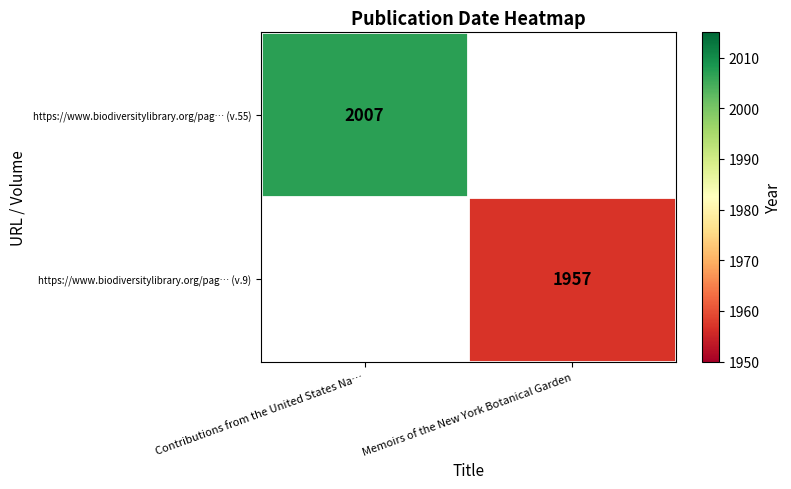

True or false: https://www.biodiversitylibrary.org/pag… (v.55) has a value of 1270 at Contributions from the United States Na….

False